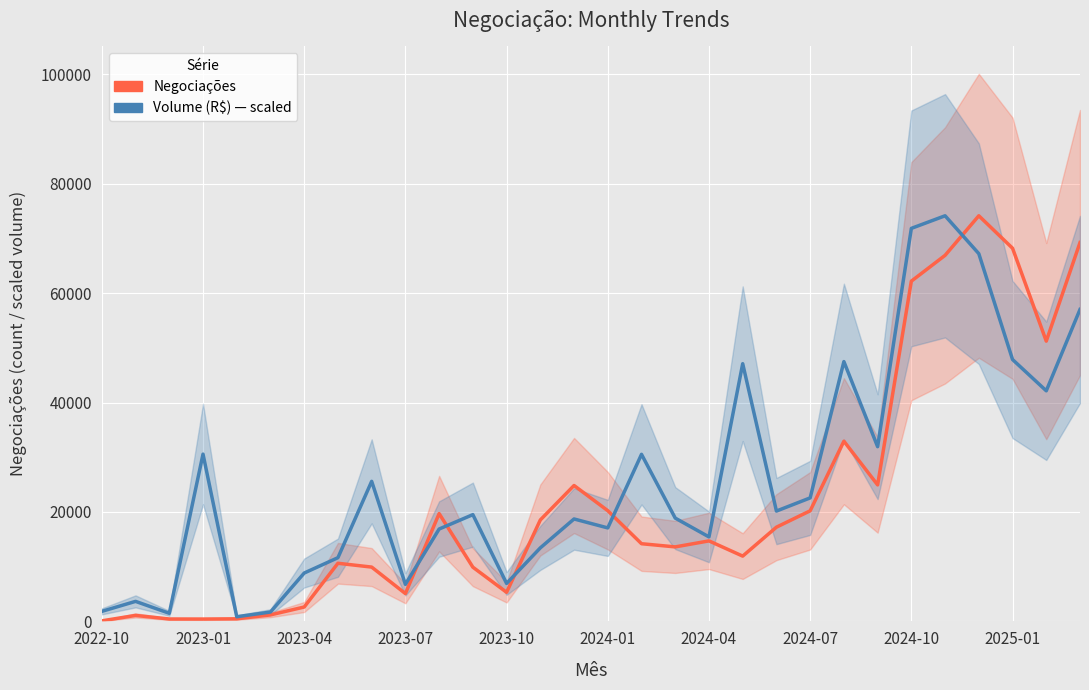

True or false: Negociações has a value of 74123.0 at 26.

True